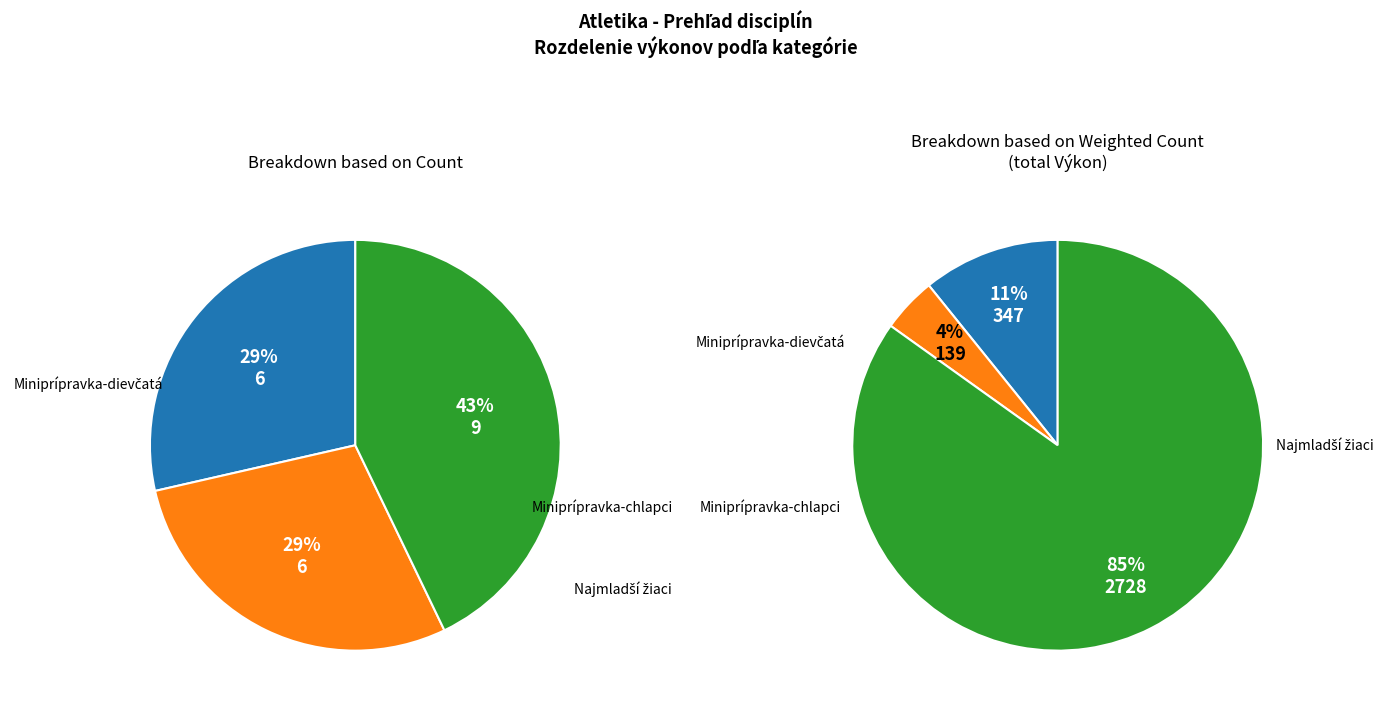

Is it true that trojboj - Miniprípravka-dievčatá (4) is 11% of the pie?

False